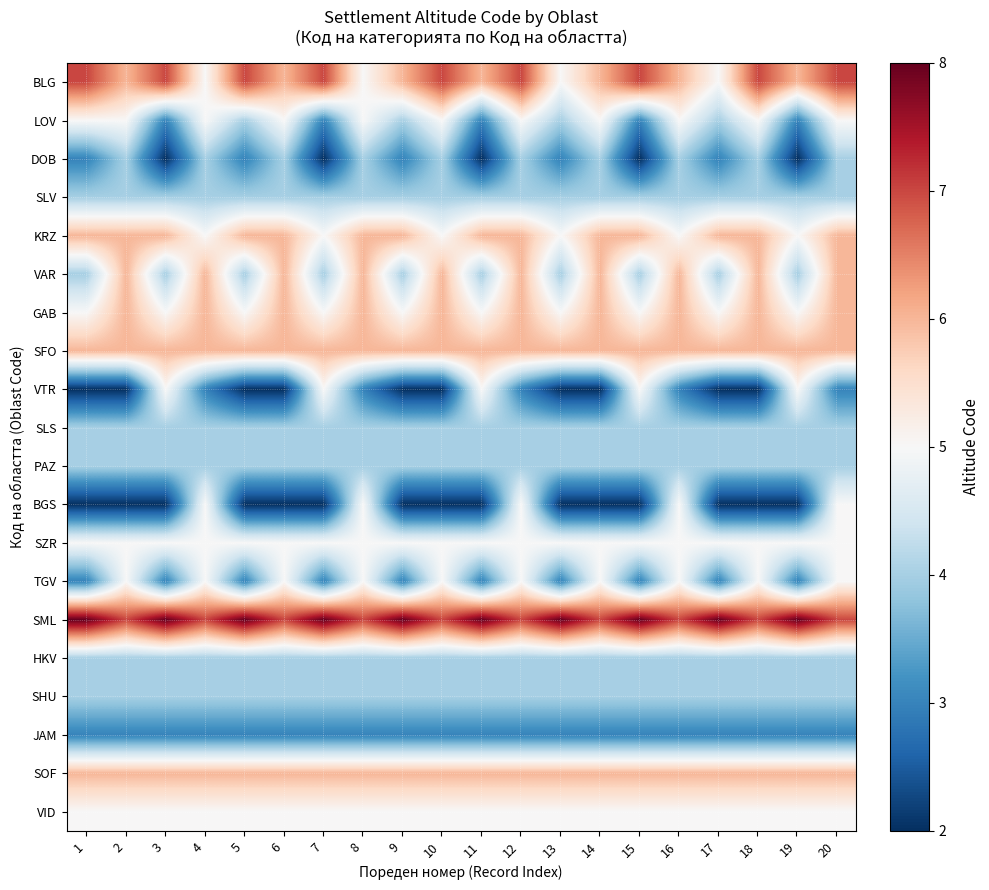

Which label corresponds to the largest value in the chart?

1